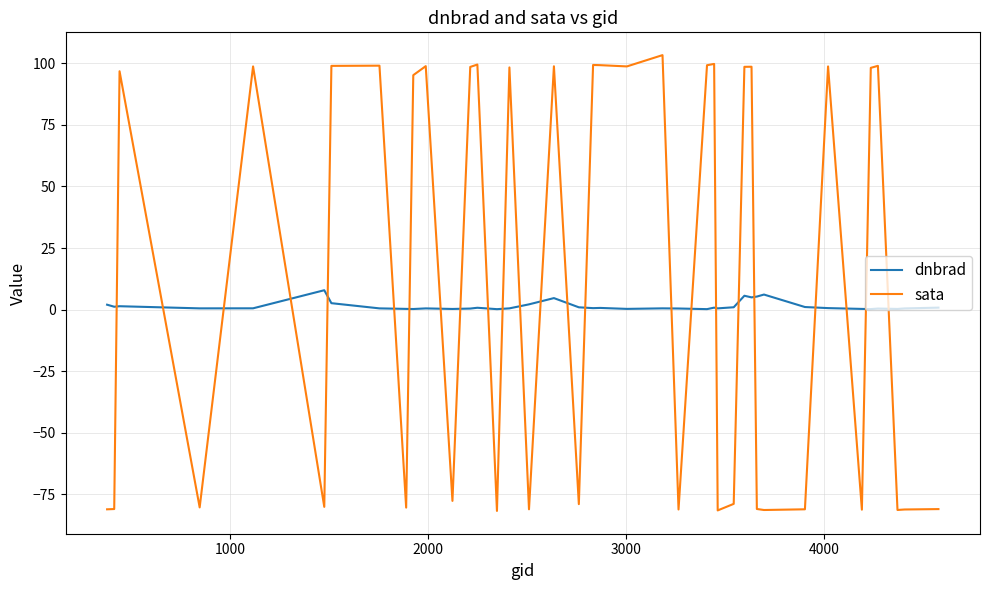

What is the difference between the maximum and minimum values in the dnbrad series?

7.7